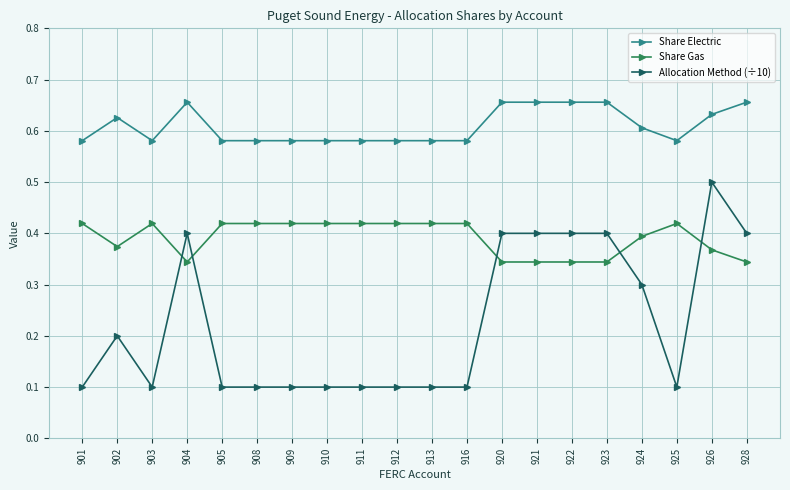

Count the Share Gas values in the range 0 to 1.

20